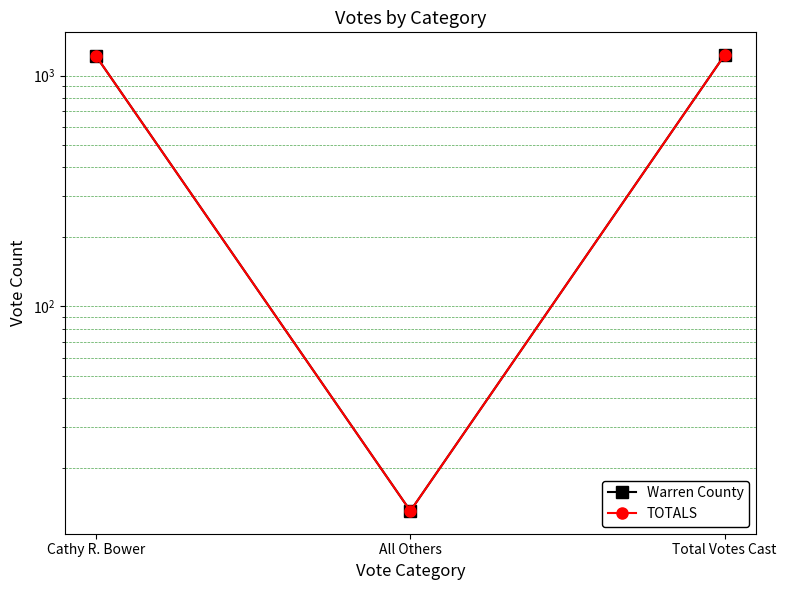

Is it true that TOTALS equals 1663 at Total Votes Cast?

False